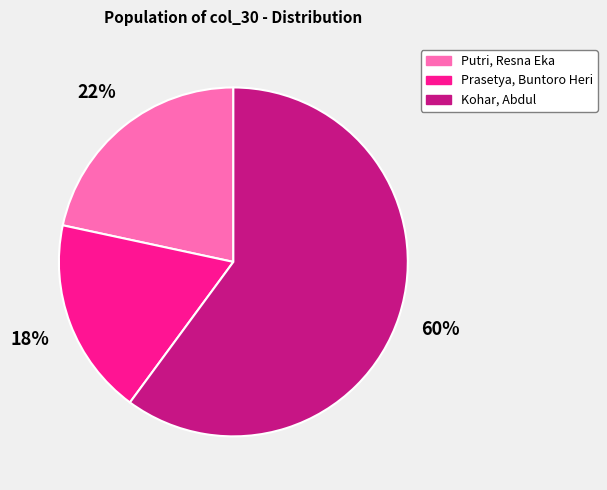

Between Prasetya, Buntoro Heri and Putri, Resna Eka, which is larger?

Putri, Resna Eka